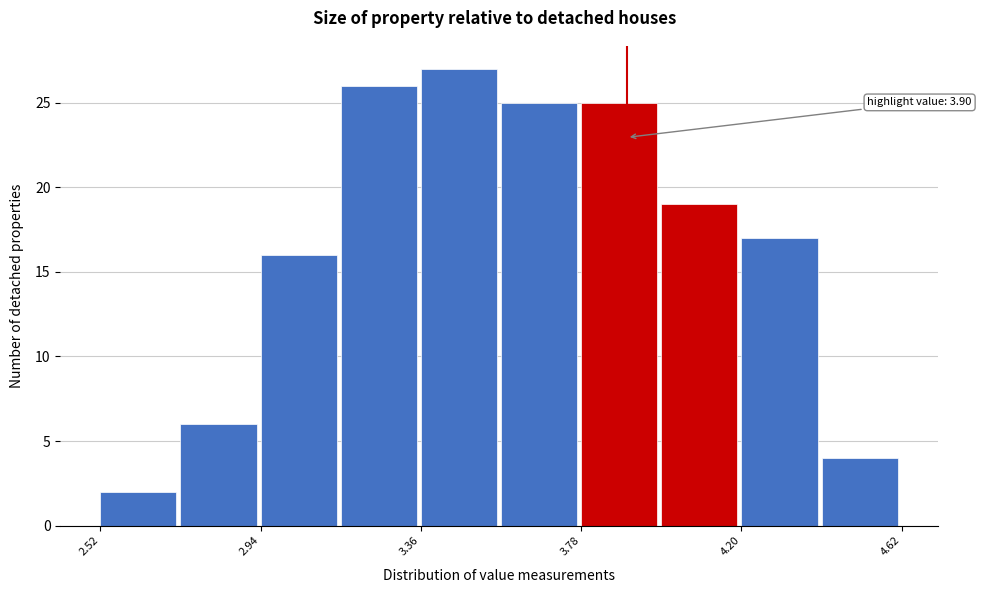

Over which range of the x-axis is the bar tallest?

3.36 to 3.57